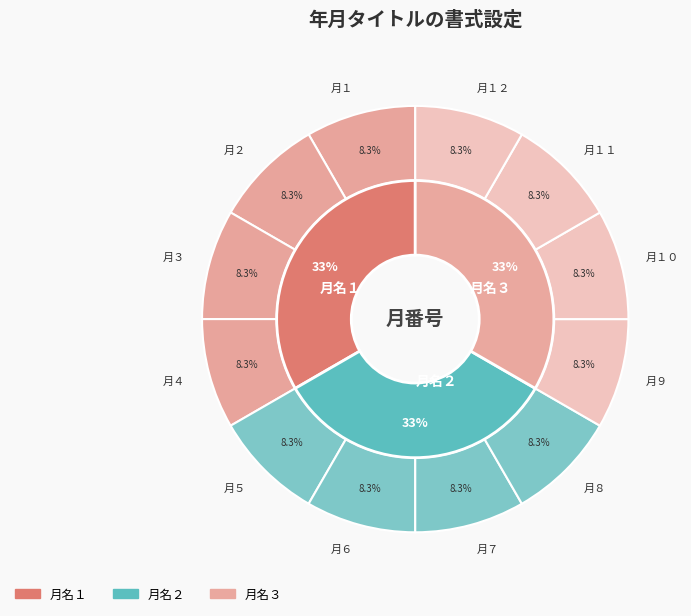

Is it true that 月１１ is 24% of the pie?

False